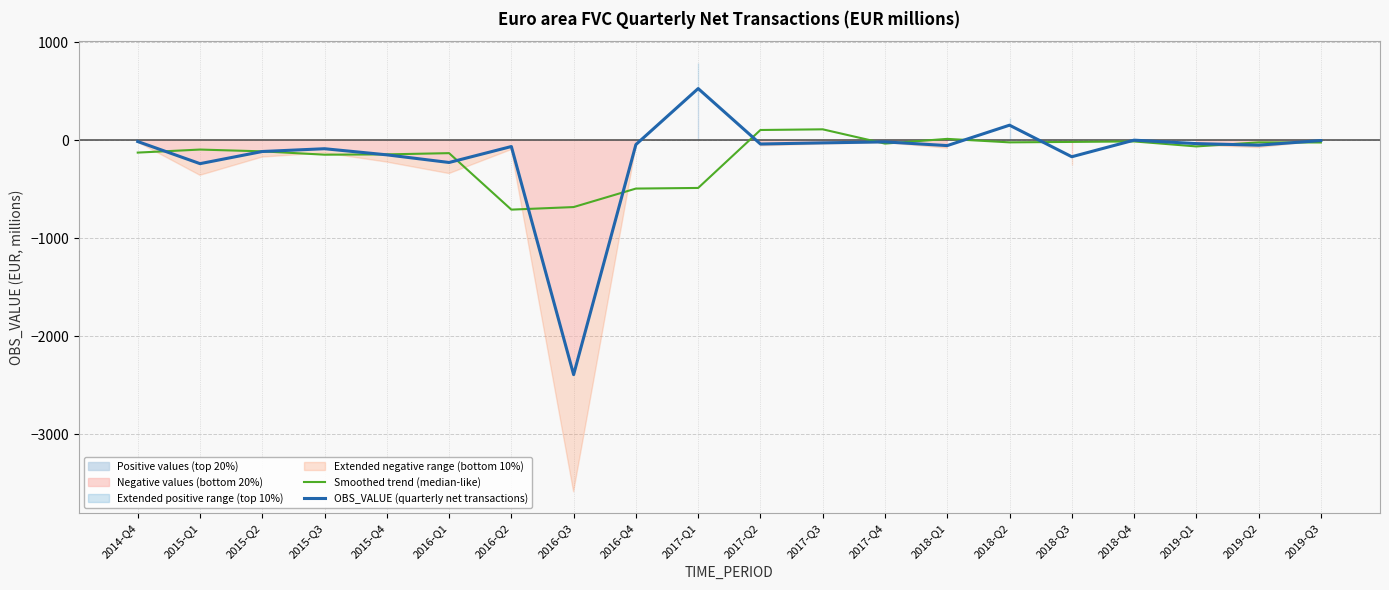

In Smoothed trend (median-like), how many points are higher than both neighbors (excluding endpoints)?

6